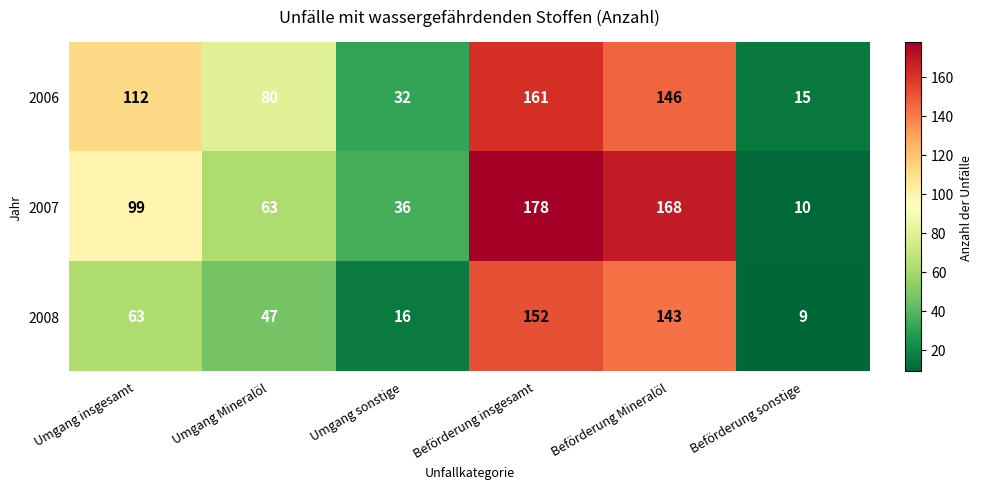

Reading left to right, transcribe all the data shown in this chart.

2006: 112	80	32	161	146	15
2007: 99	63	36	178	168	10
2008: 63	47	16	152	143	9